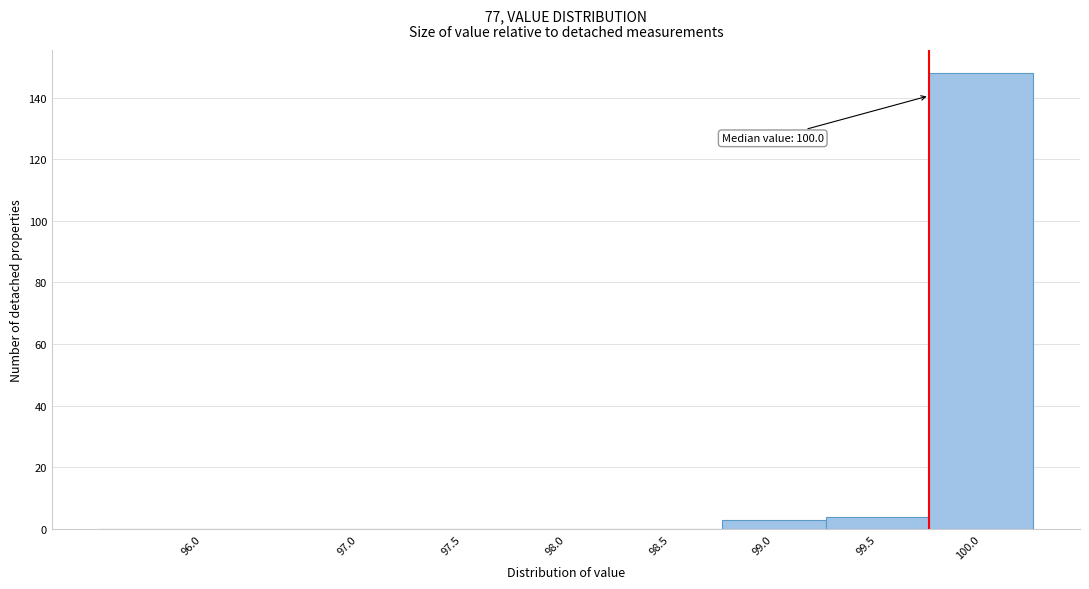

Reading left to right, what are all the values shown in this chart?

96.0=0	97.0=0	97.5=0	98.0=0	98.5=0	99.0=3	99.5=4	100.0=148